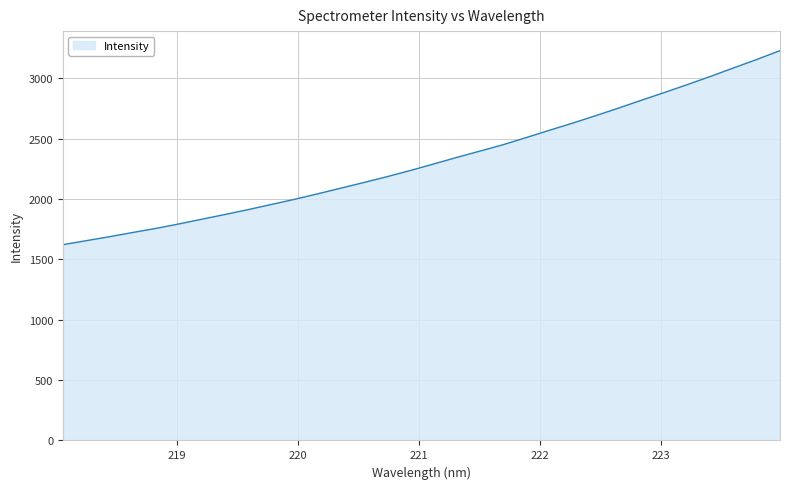

How many lines are shown in the chart?

1